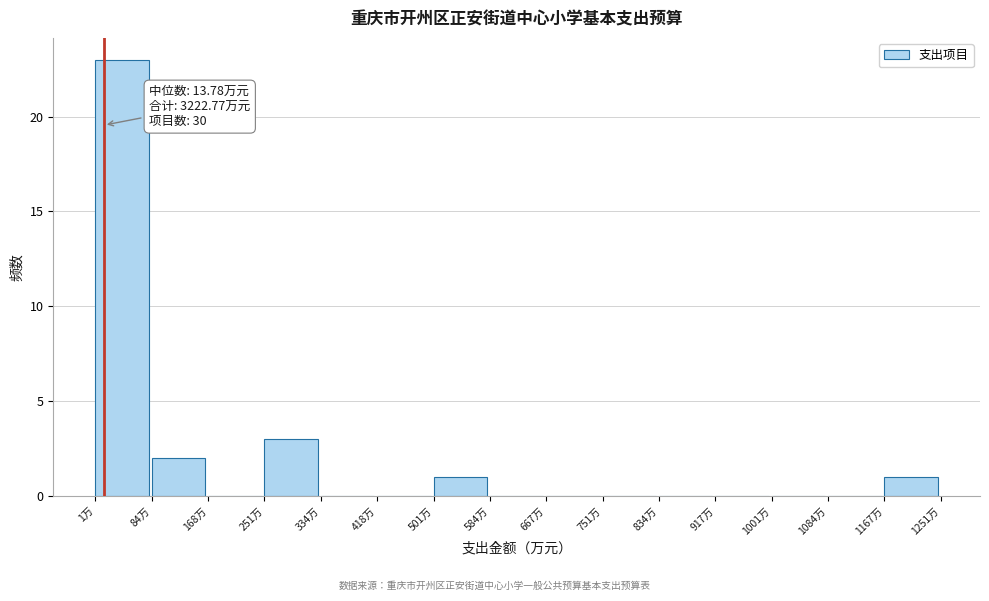

Which range on the x-axis has the tallest bar?

0 to 80